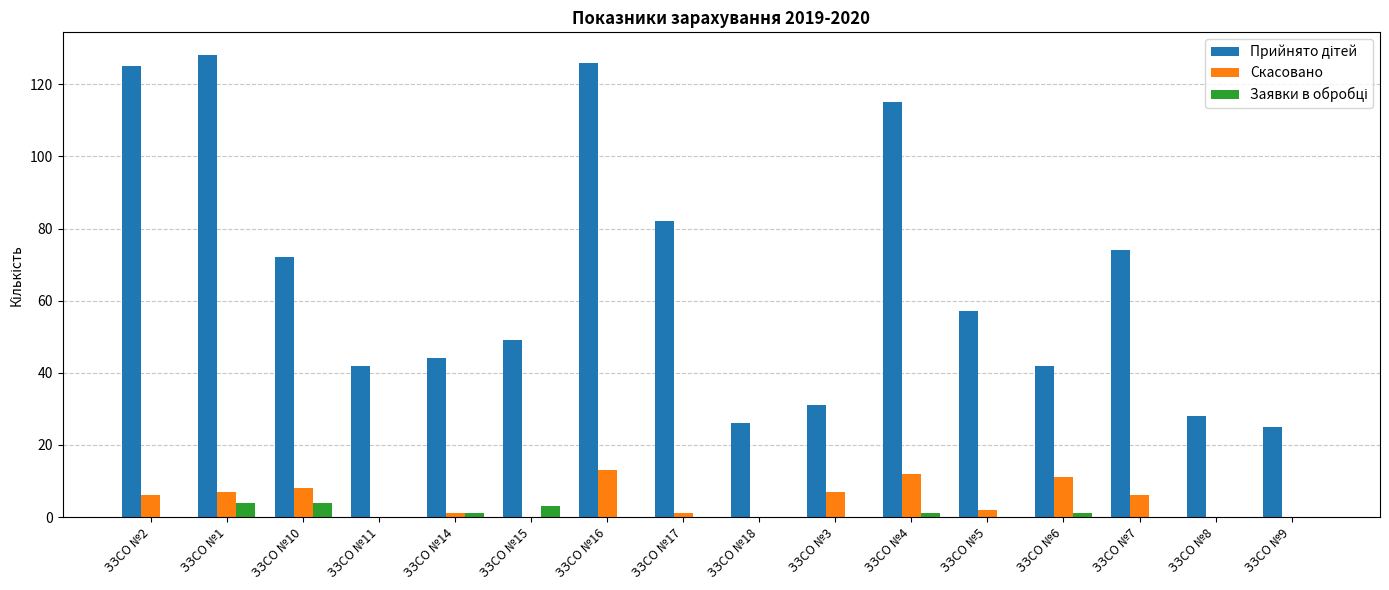

Does the chart contain stacked bars?

No